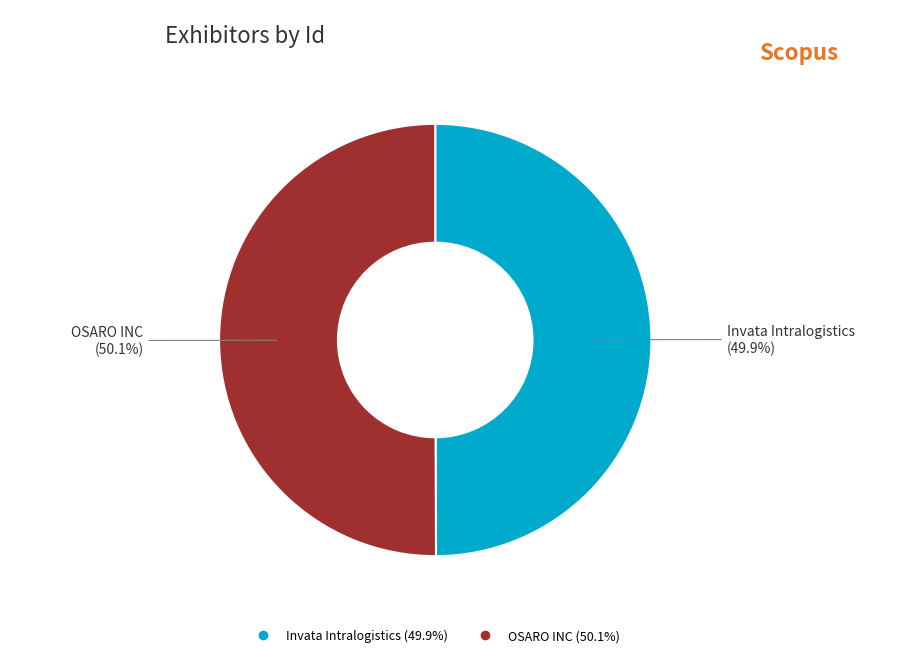

How many slices are in this pie chart?

2